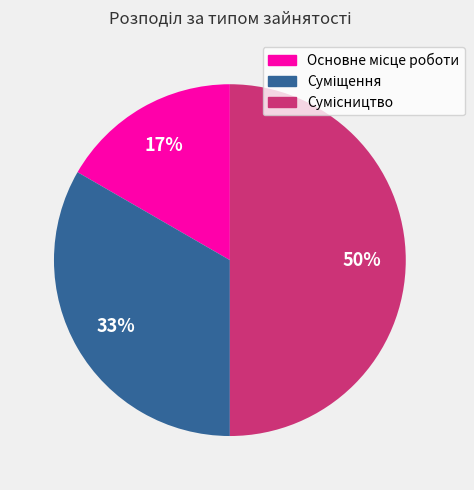

To the nearest percent, what is the difference between the largest and smallest slice percentages?

33%